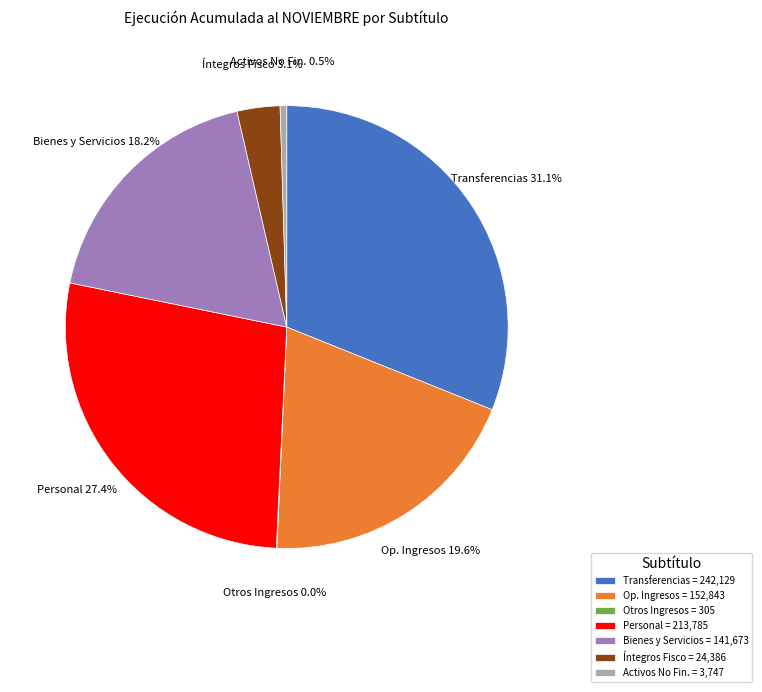

What is the ratio of the value at Bienes y Servicios = 141,673 to the value at Op. Ingresos = 152,843?

0.9